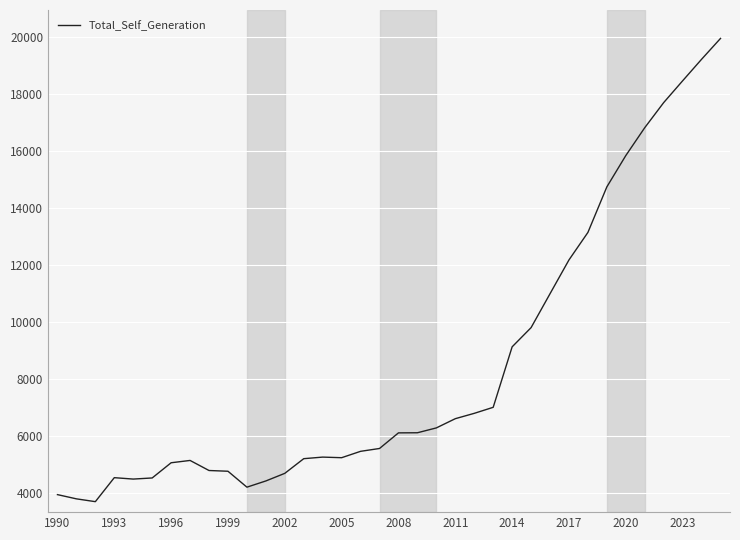

What is the smallest value displayed?

3681.6